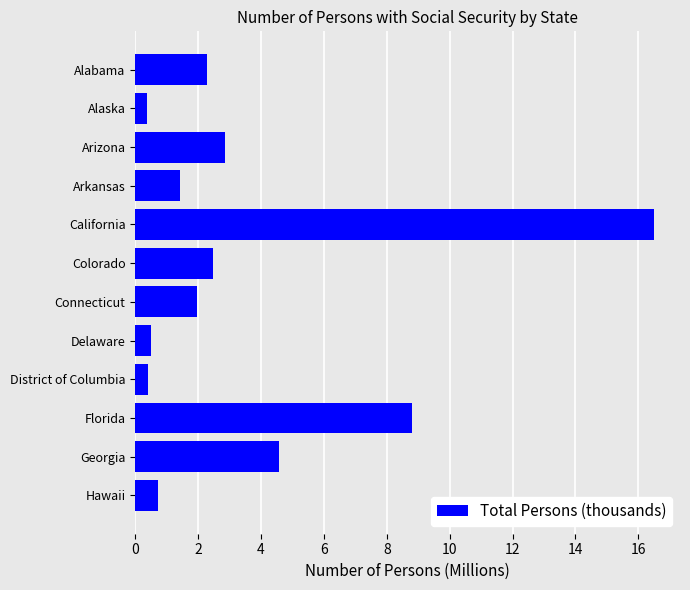

What is the average value?

3.6